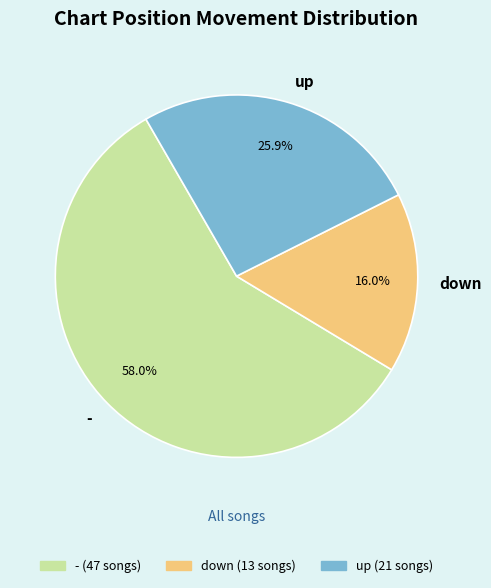

How many segments does this pie chart have?

3